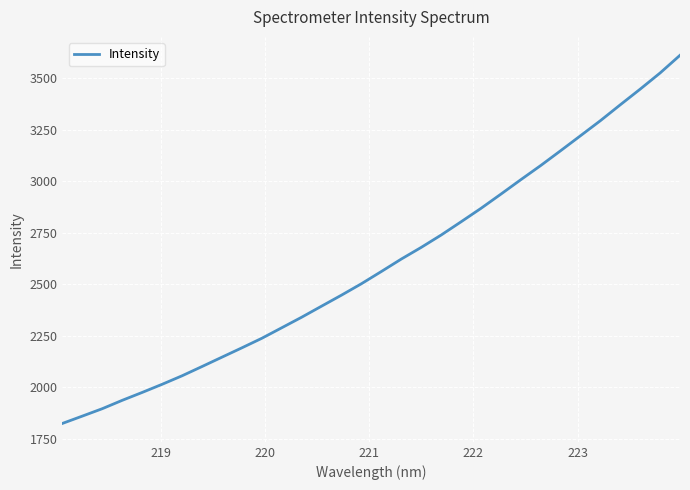

What is the maximum value shown in the chart?

3611.9